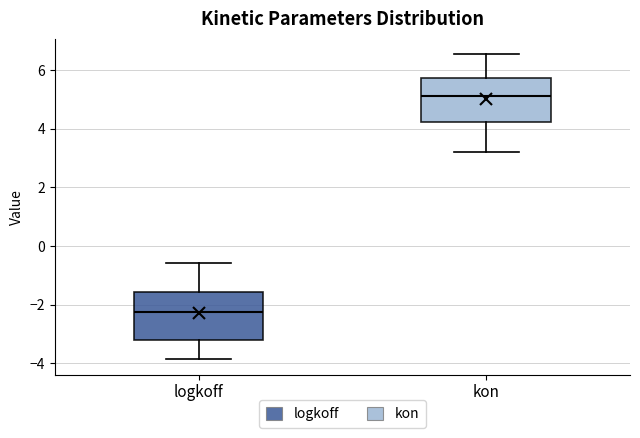

Reading left to right, read every box against the y-axis: the position of its median line, the range the box covers, and the ends of its whiskers. The values are not printed on the chart, so give them approximately, as read against the axis.

logkoff: median -2.2, box -3.2 to -1.6, whiskers -3.8 to -0.6
kon: median 5.2, box 4.2 to 5.8, whiskers 3.2 to 6.6